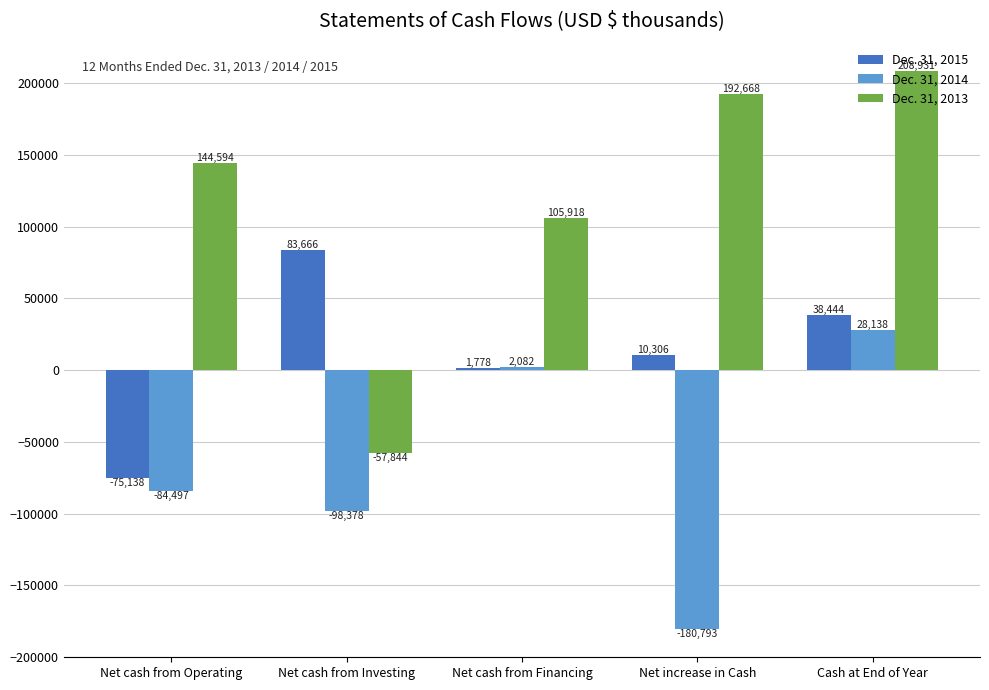

What is the maximum value for Dec. 31, 2015?

83666